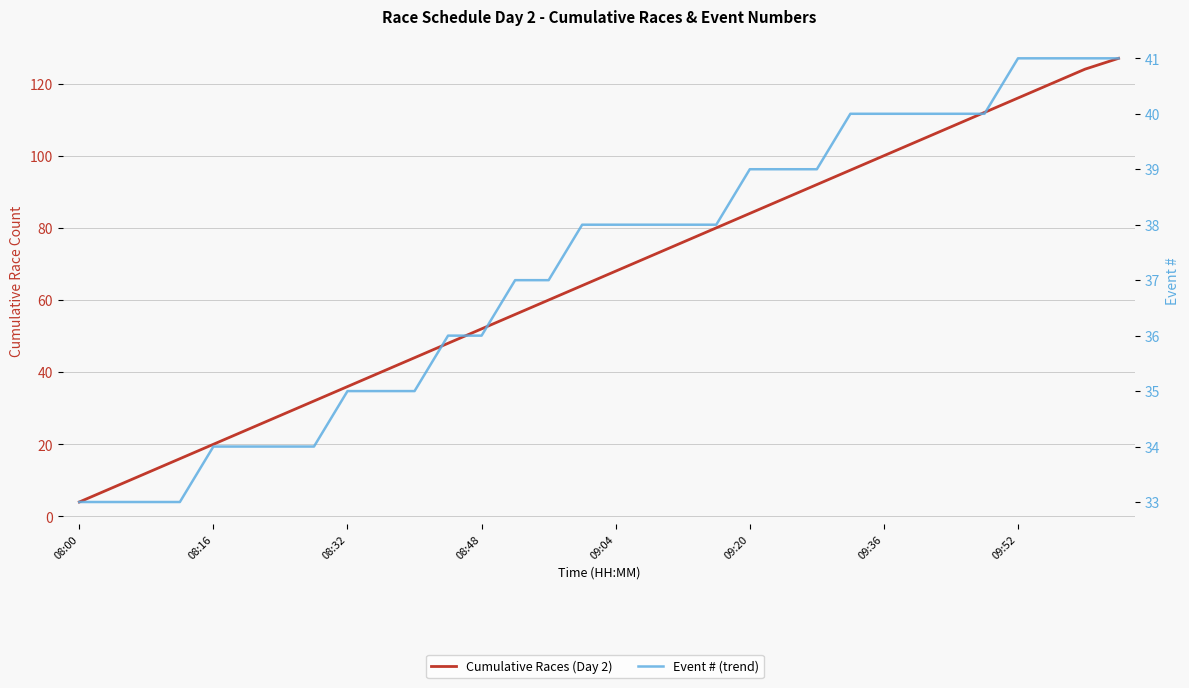

After their last crossing, which series has the higher values: Event # (trend) or Cumulative Races (Day 2)?

Cumulative Races (Day 2)